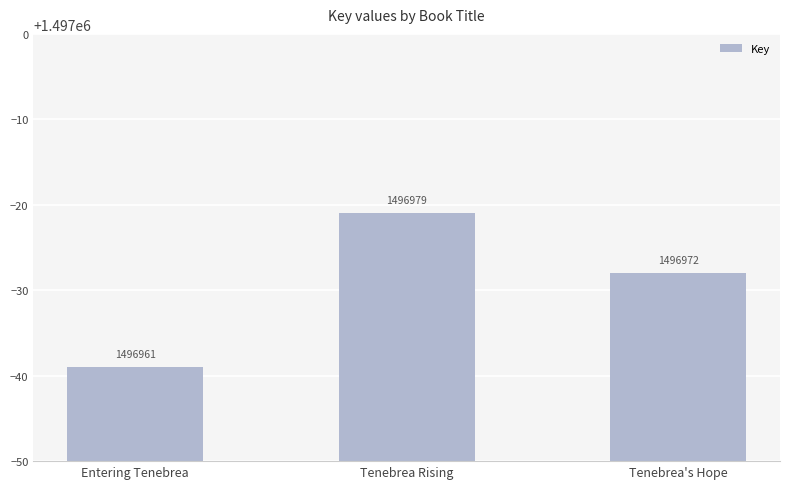

Reading right to left, extract all data points from this chart.

Tenebrea's Hope=1496972	Tenebrea Rising=1496979	Entering Tenebrea=1496961